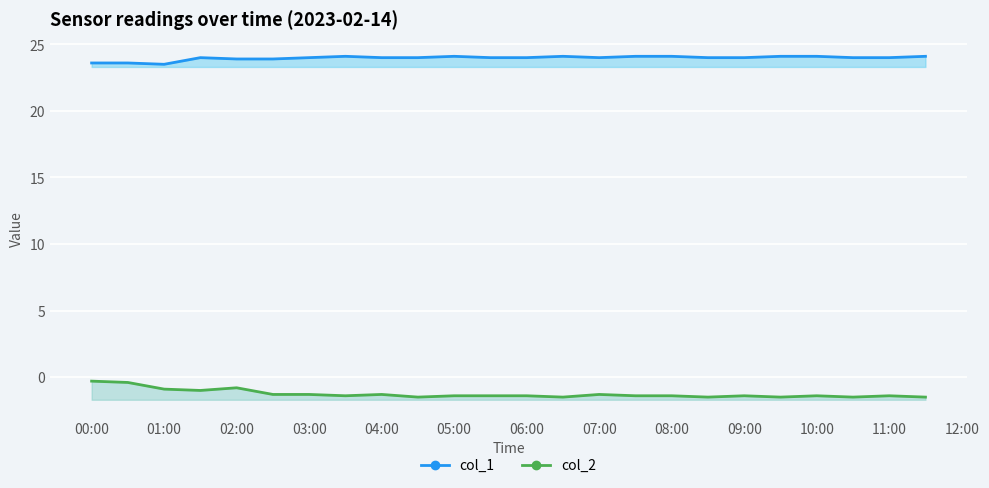

Count the number of data series in this chart.

2